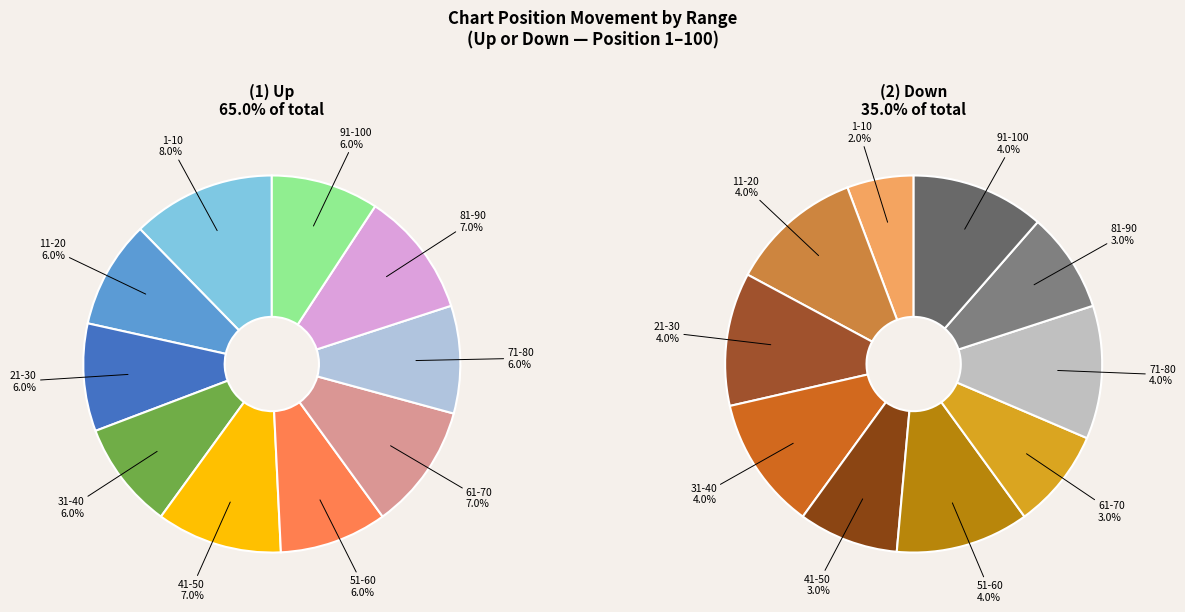

Is it true that down is 35% of the pie?

False